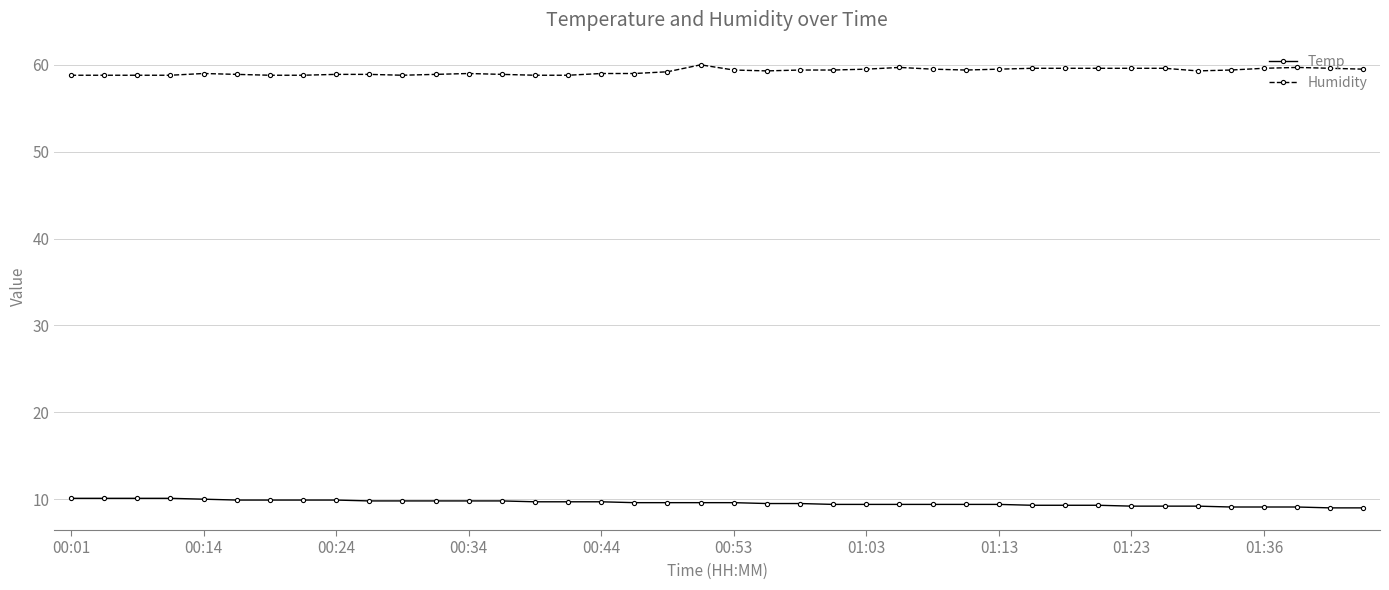

Which series has the largest total across all categories?

Humidity